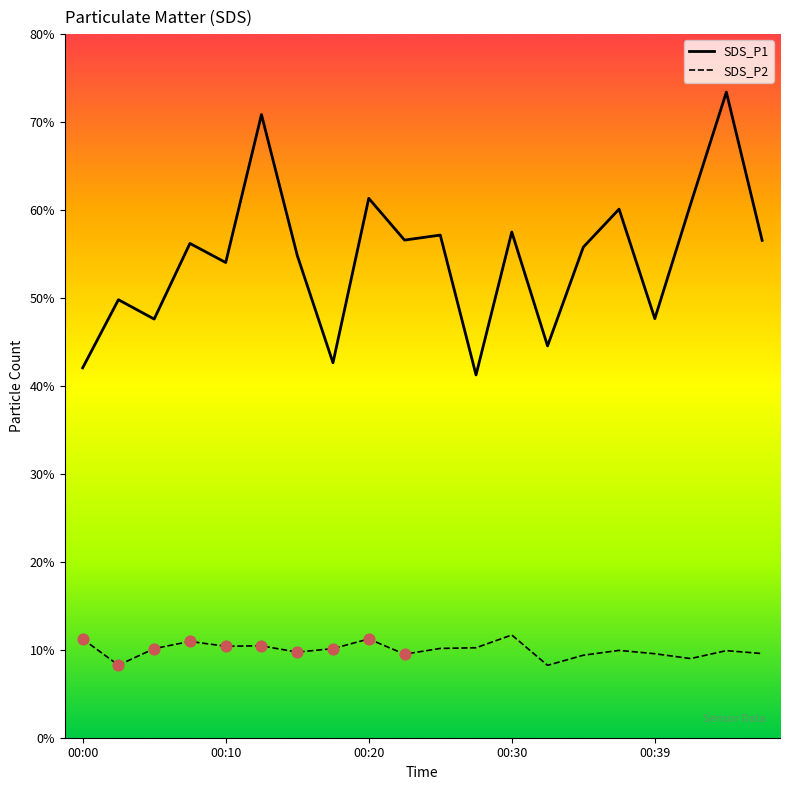

Which series contains the lowest Y value?

SDS_P2